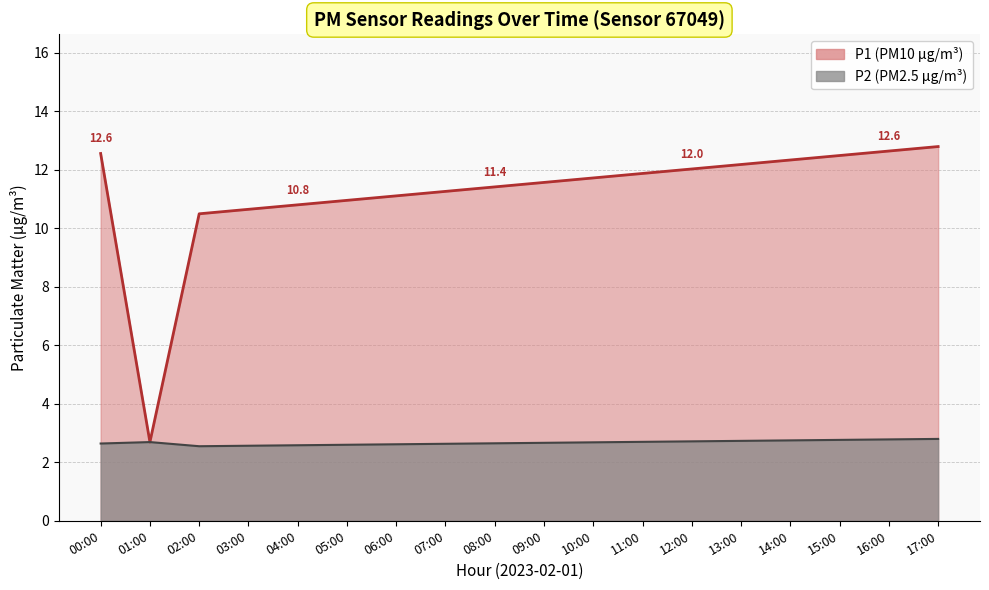

Count the number of data series in this chart.

2